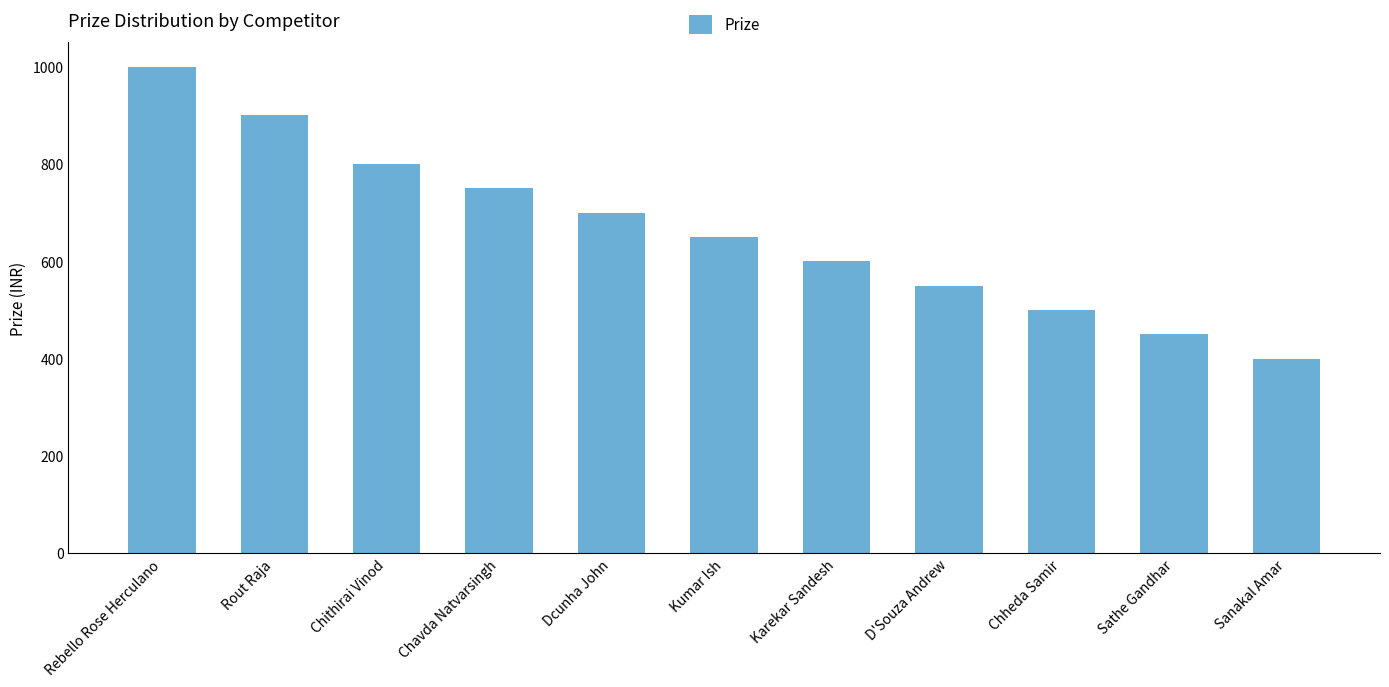

Is it true that the value at Kumar Ish is 650?

True